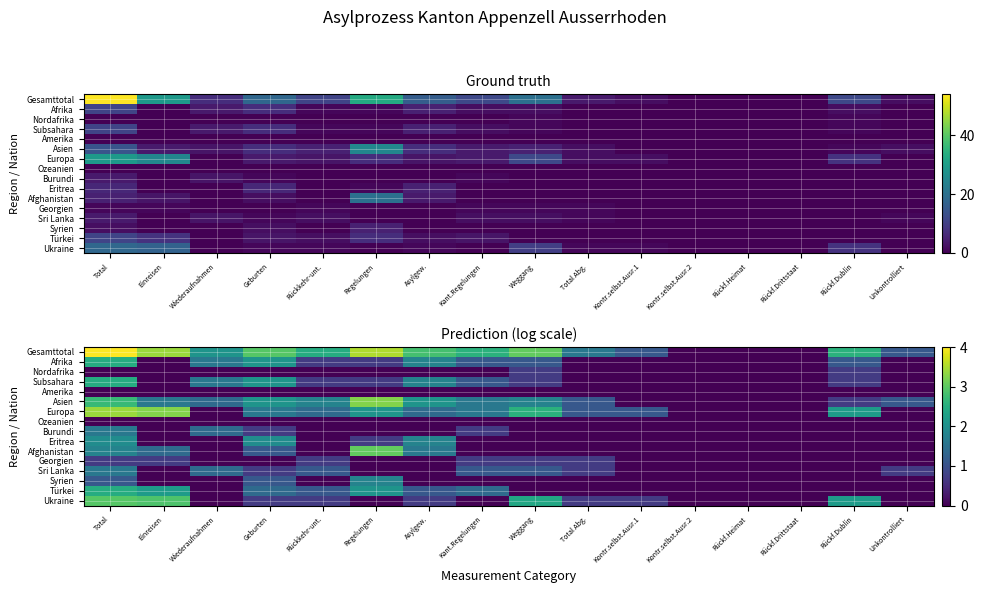

Is it true that Syrien equals 0.4 at Geburten?

False